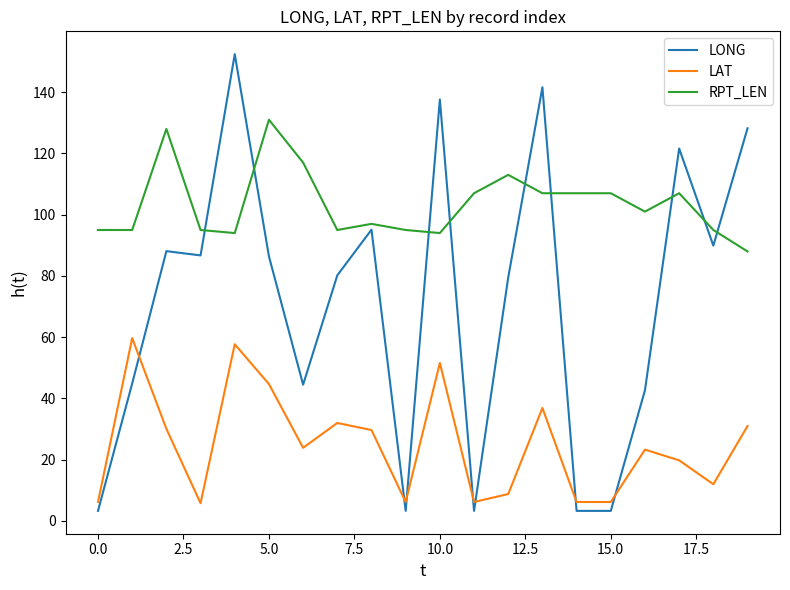

After their last crossing, which series has the higher values: LONG or RPT_LEN?

LONG